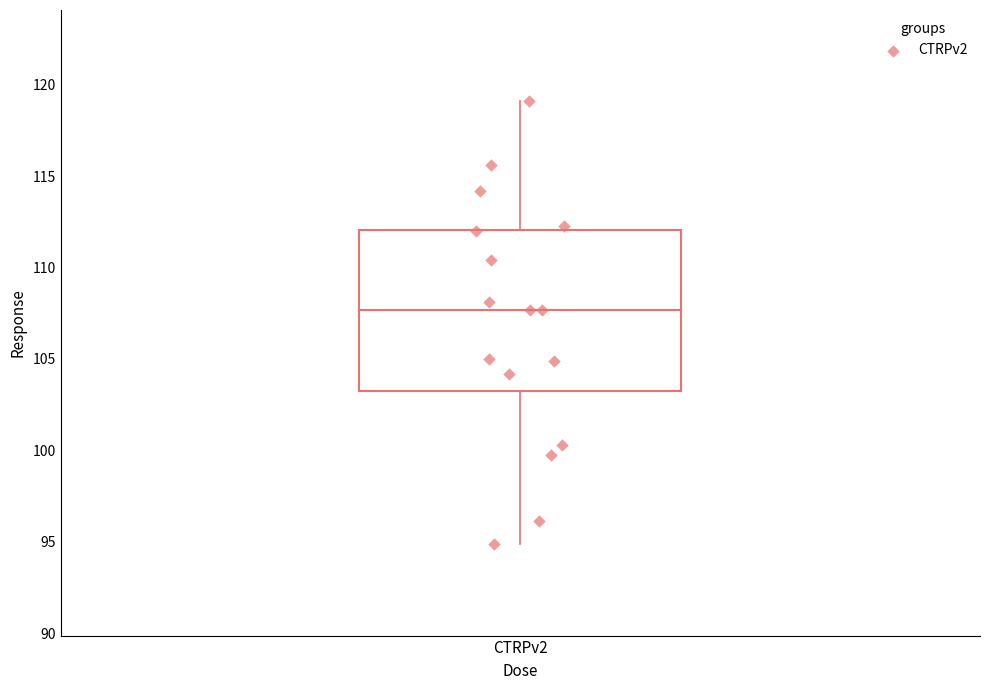

What is the range of Y values (max minus min)?

24.2